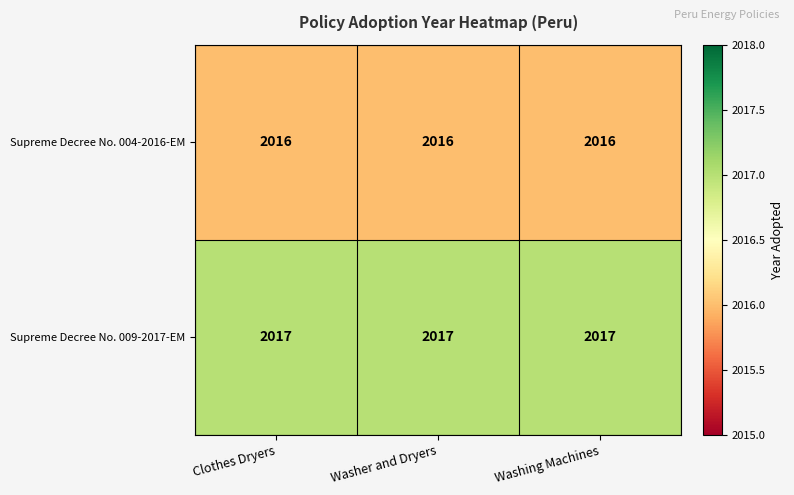

What is the lowest value of the Supreme Decree No. 004-2016-EM series?

2016